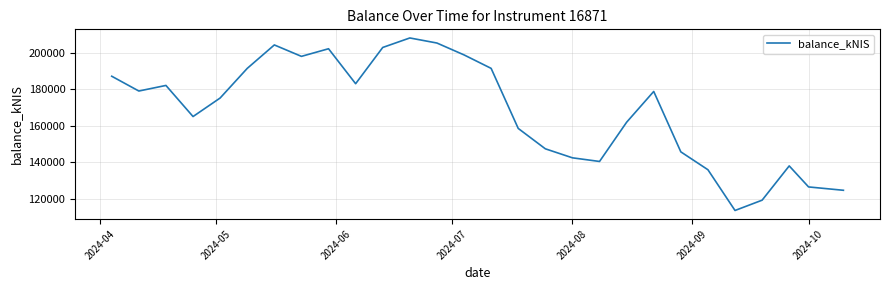

What is the greatest value displayed?

208129.2